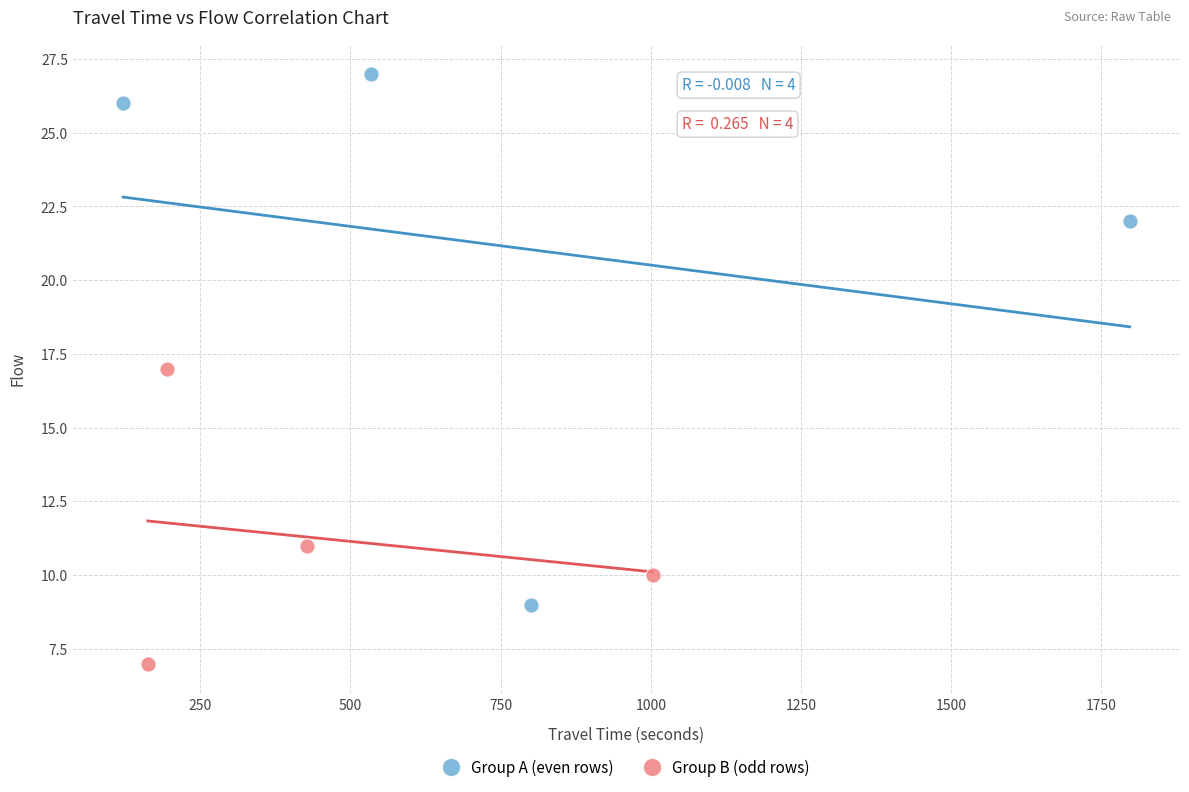

Which series has the widest spread of Y values?

Group A (even rows)